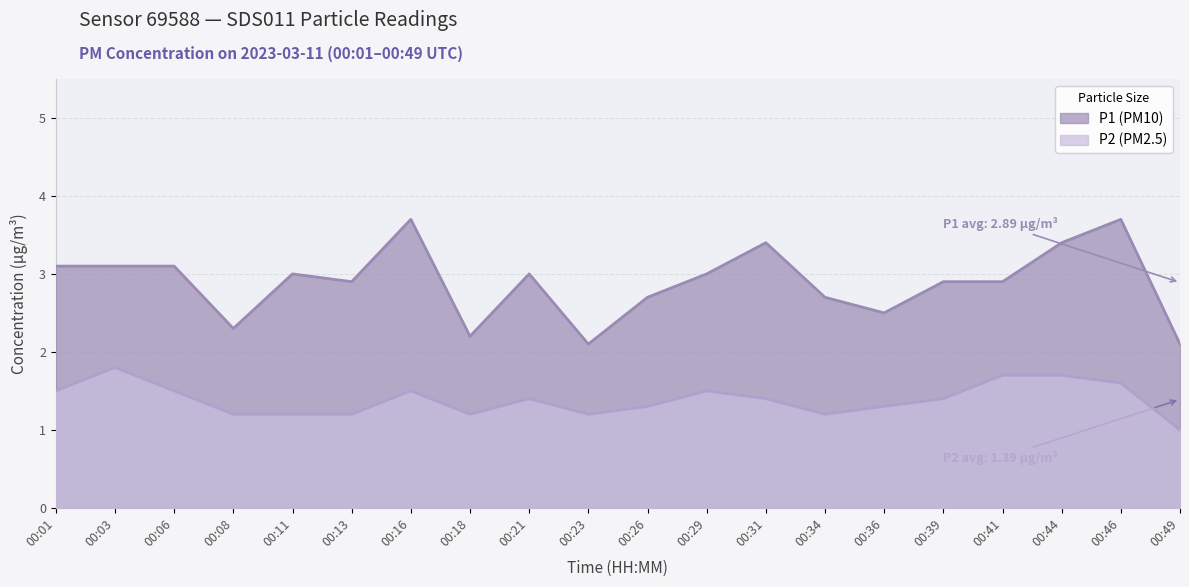

Between 00:31 and 00:36, which series saw the biggest shift?

P1 (PM10)